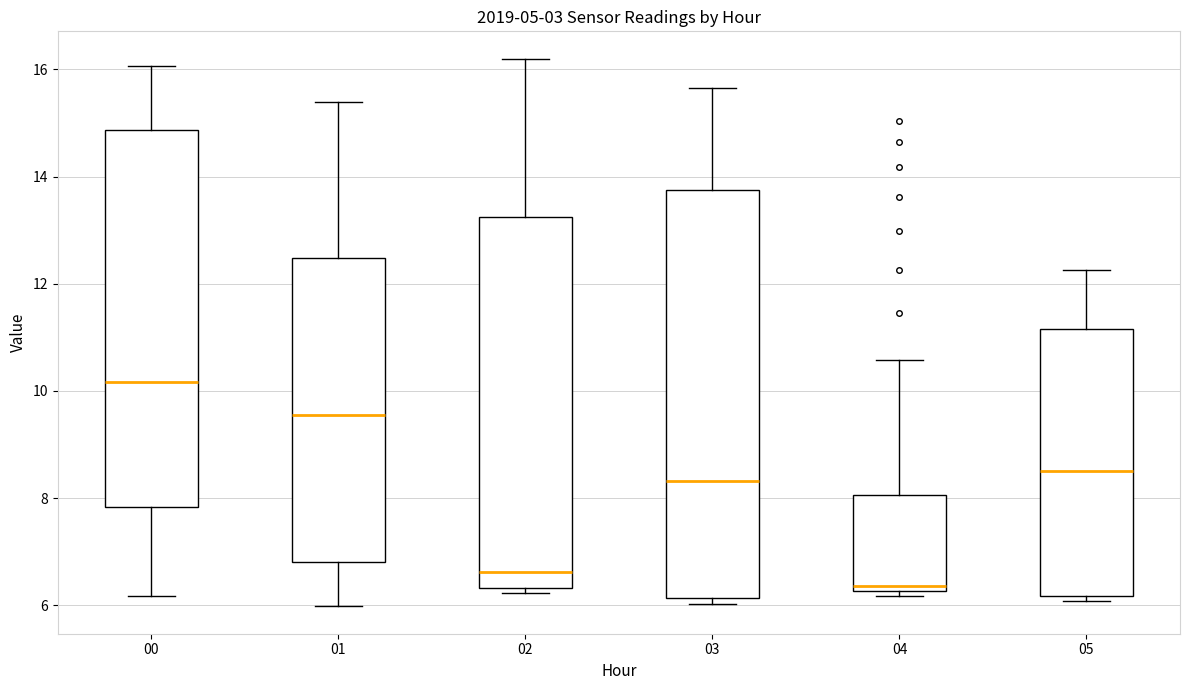

Reading left to right, read every box against the y-axis: the position of its median line, the range the box covers, and the ends of its whiskers. The values are not printed on the chart, so give them approximately, as read against the axis.

00: median 10.2, box 7.8 to 14.8, whiskers 6.2 to 16.0
01: median 9.6, box 6.8 to 12.4, whiskers 6.0 to 15.4
02: median 6.6, box 6.4 to 13.2, whiskers 6.2 to 16.2
03: median 8.4, box 6.2 to 13.8, whiskers 6.0 to 15.6
04: median 6.4, box 6.2 to 8.0, whiskers 6.2 (just below the box's lower edge) to 10.6
05: median 8.6, box 6.2 to 11.2, whiskers 6.0 to 12.2